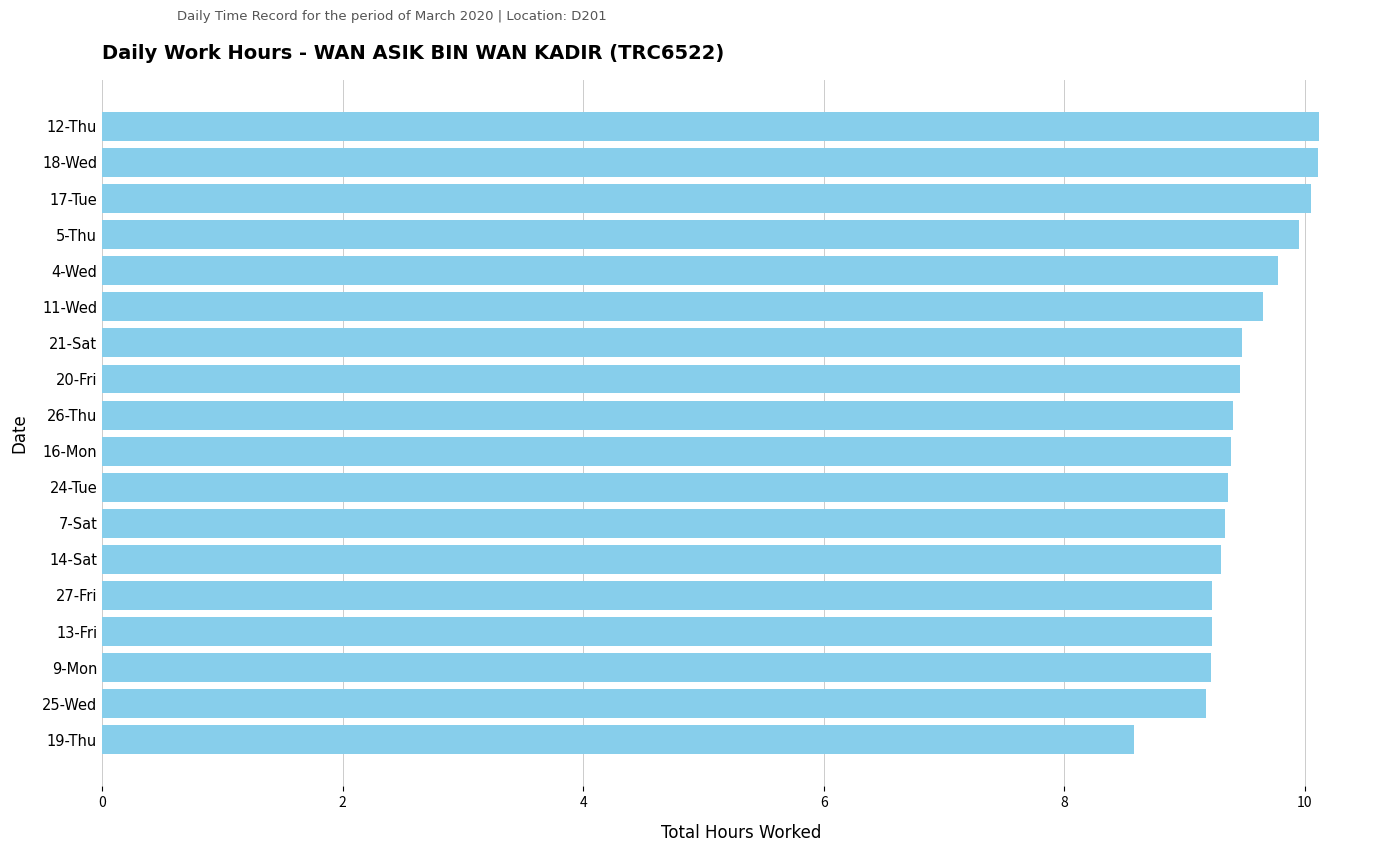

Approximately how many times larger is the value at 5-Thu compared to 14-Sat?

1.1